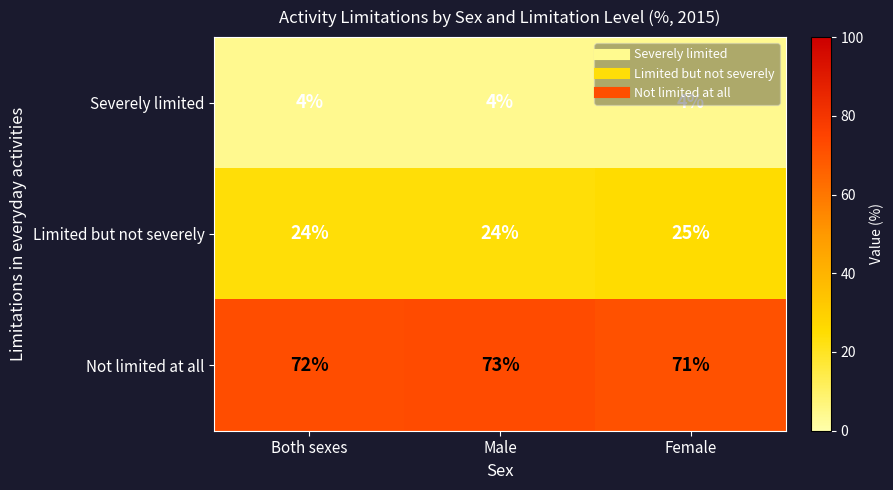

Between Both sexes and Male, which series saw the biggest shift?

Not limited at all